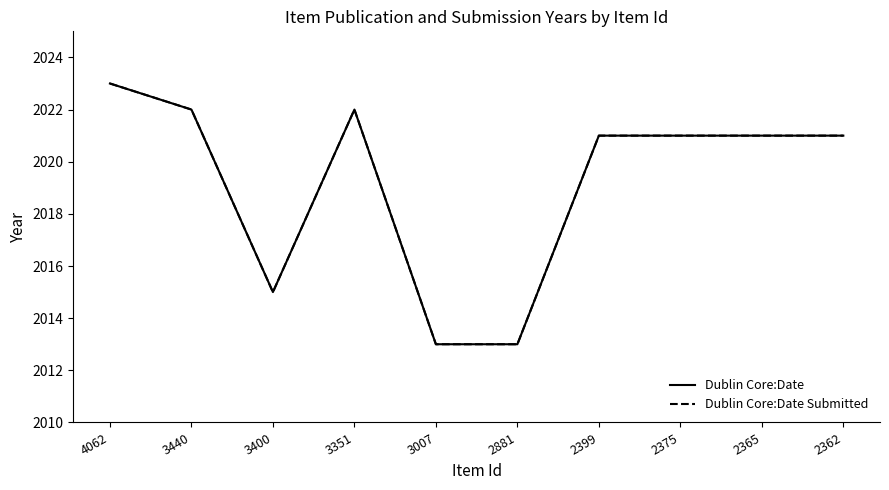

Does the chart have visible grid lines?

No